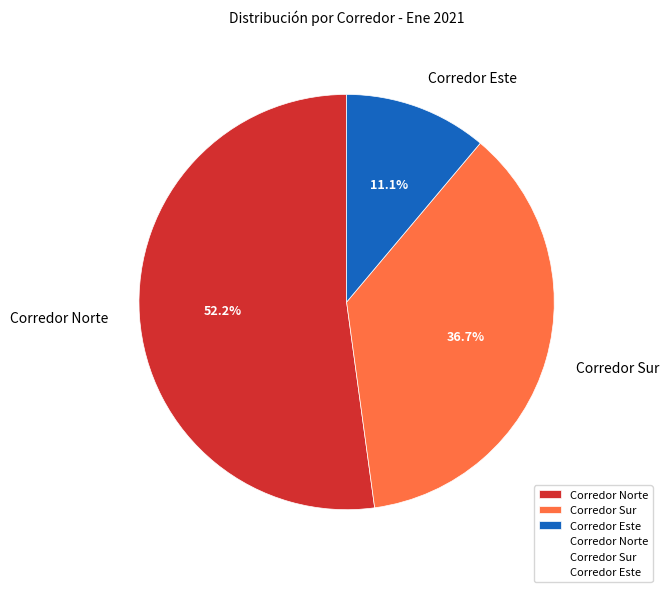

How many slices are in this pie chart?

3